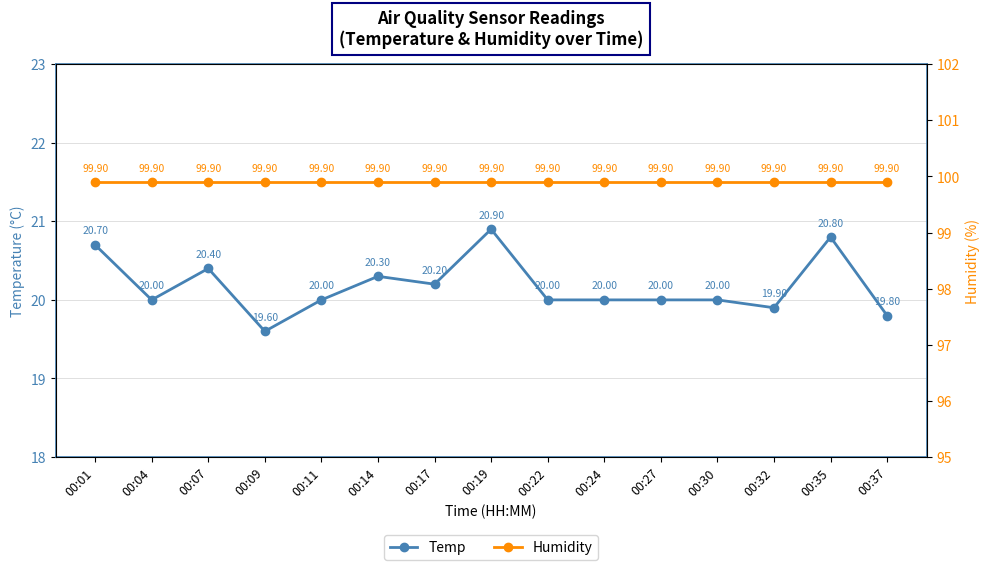

What is the average value of the Humidity series?

99.9